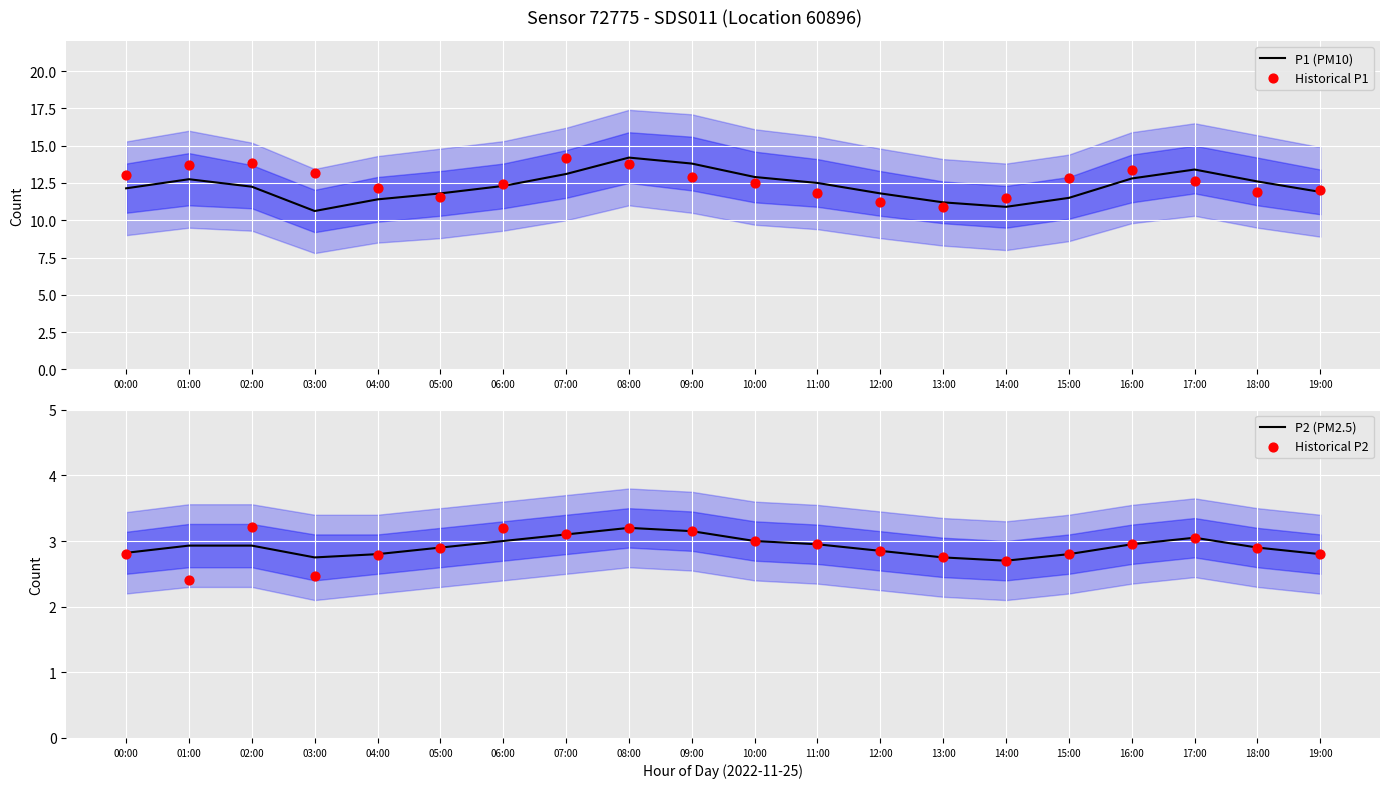

What is the total value across all series at 14:00?

27.8